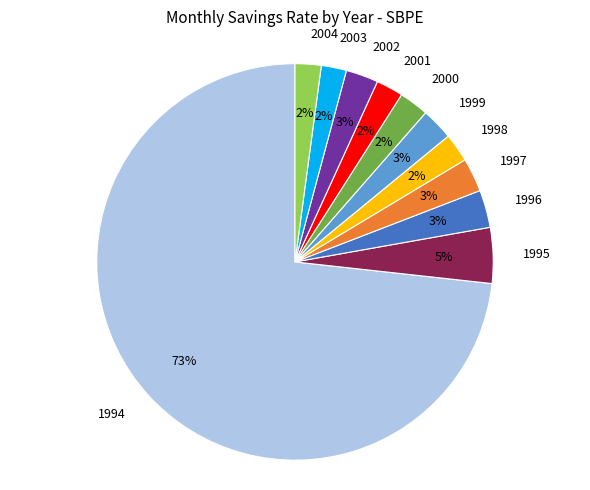

To the nearest percent, what percentage of the pie is 2003?

2%